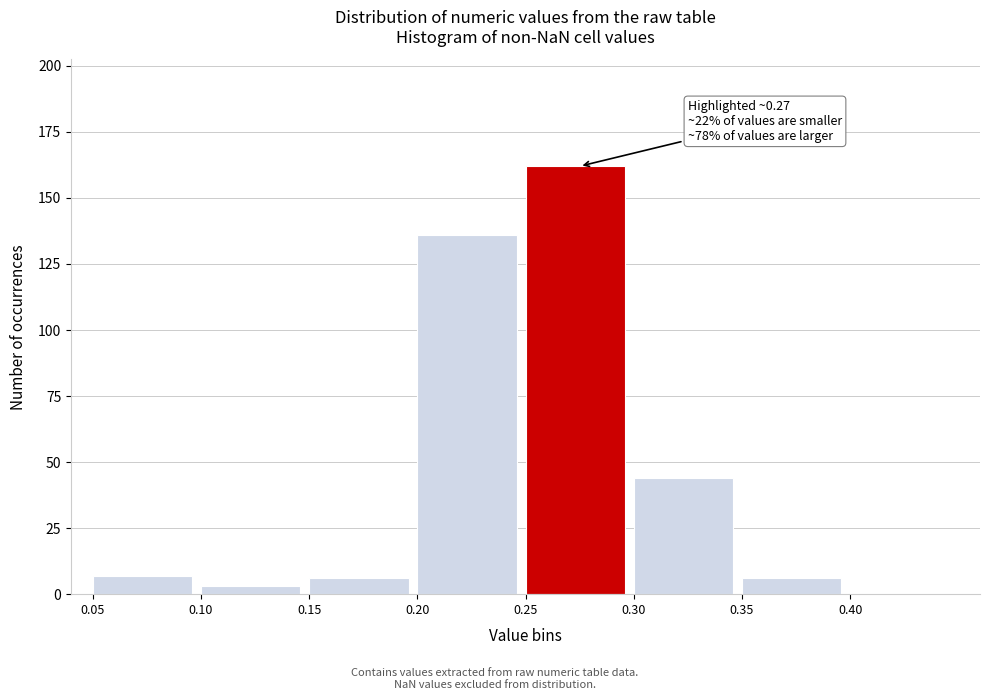

Which range on the x-axis has the tallest bar?

0.25 to 0.30